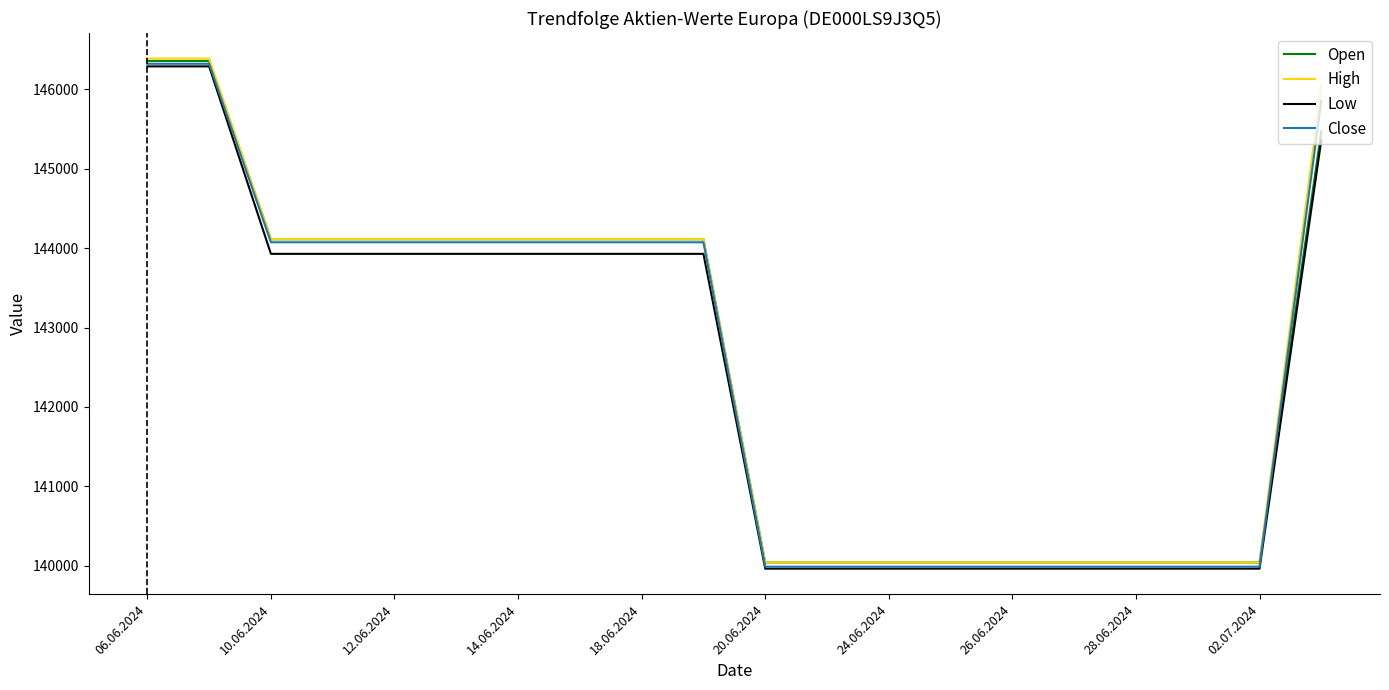

How many values in the Close series are below 144074?

9